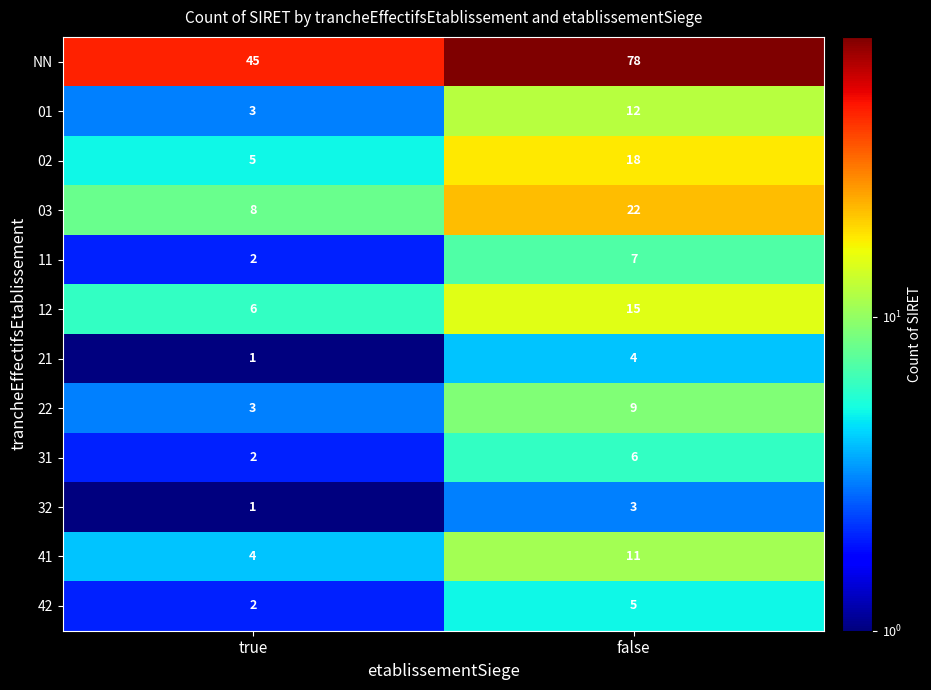

Which series has the largest range (max minus min)?

NN